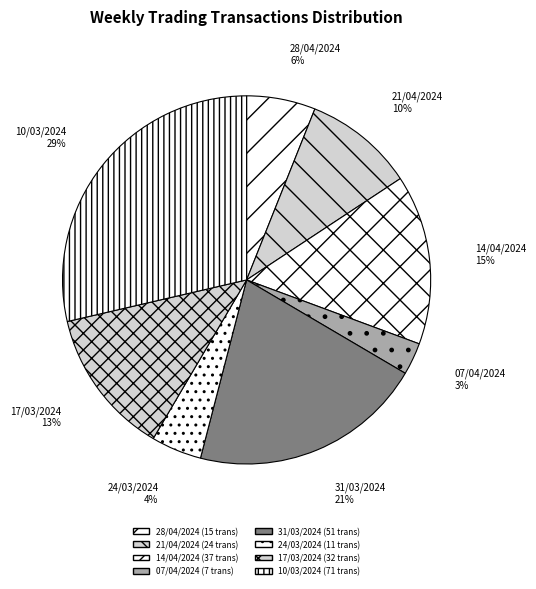

How many slices are in this pie chart?

8